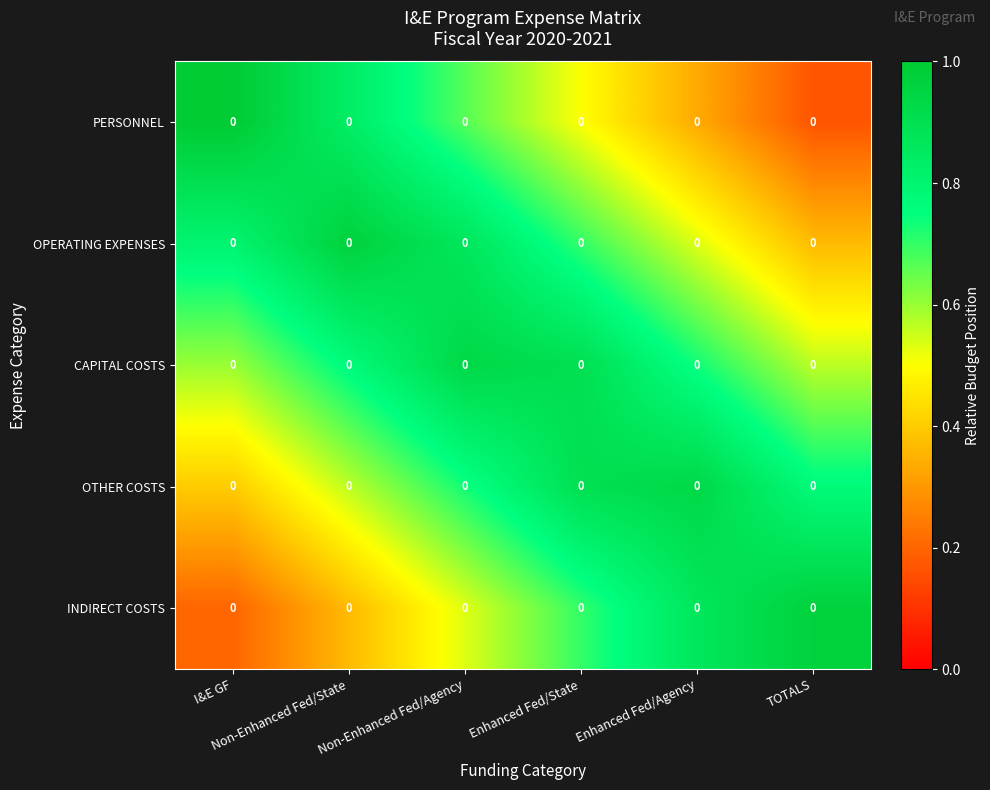

Which series has the largest range (max minus min)?

PERSONNEL